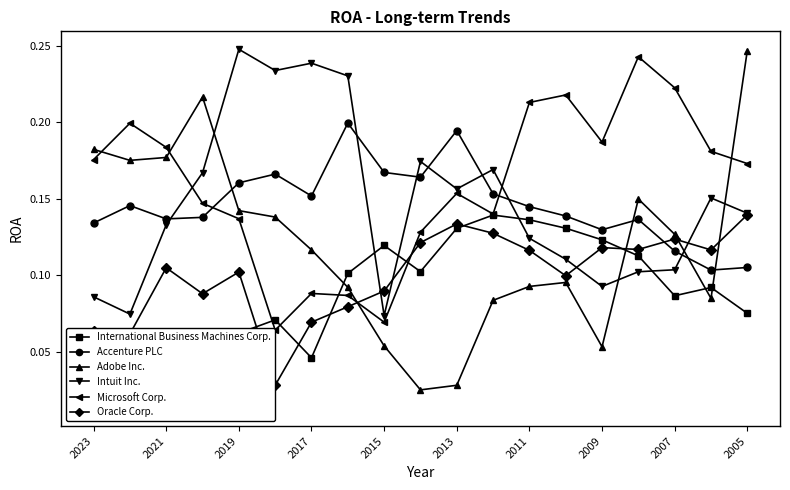

Count the number of data series in this chart.

6